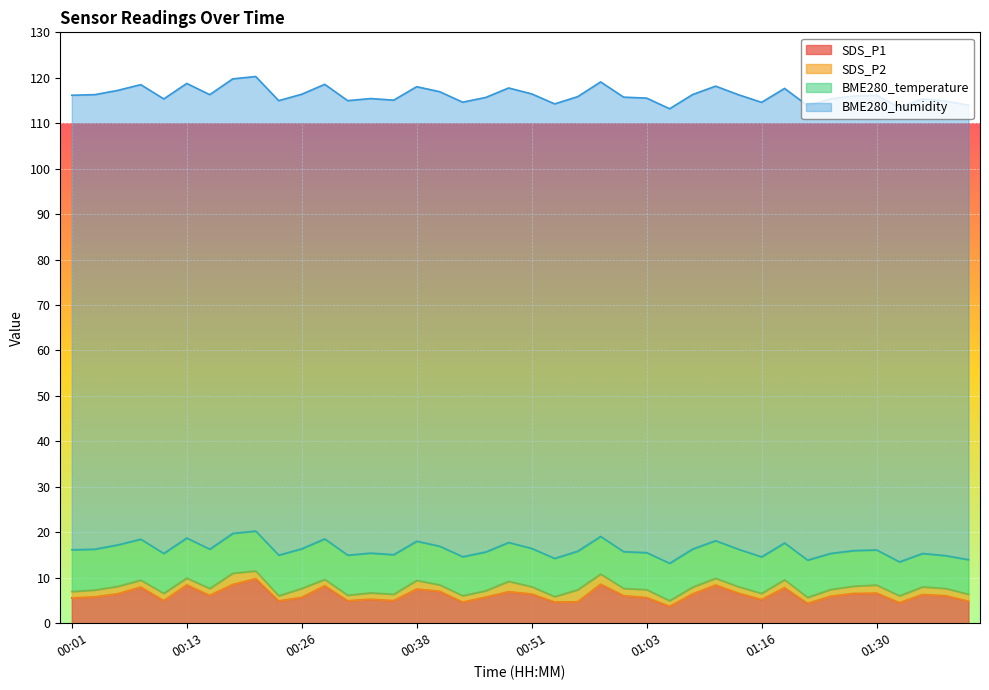

At how many categories does at least one series exceed 60?

40